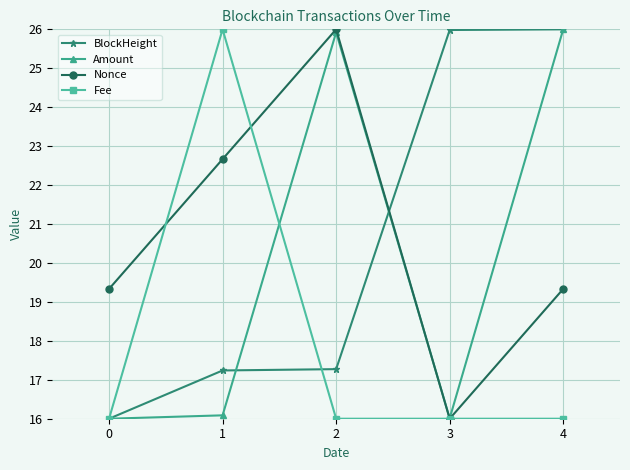

Rank the series at 1 from lowest to highest value.

Amount, BlockHeight, Nonce, Fee